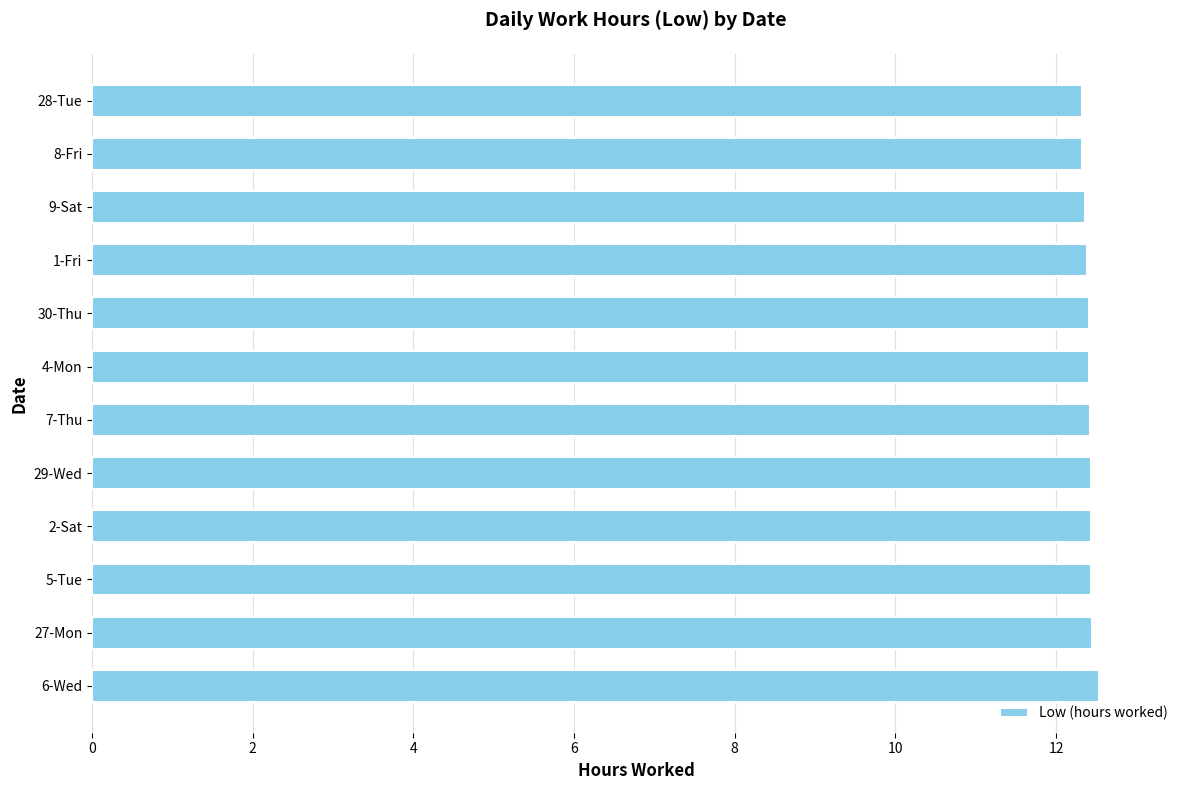

How many bars are there in total?

12